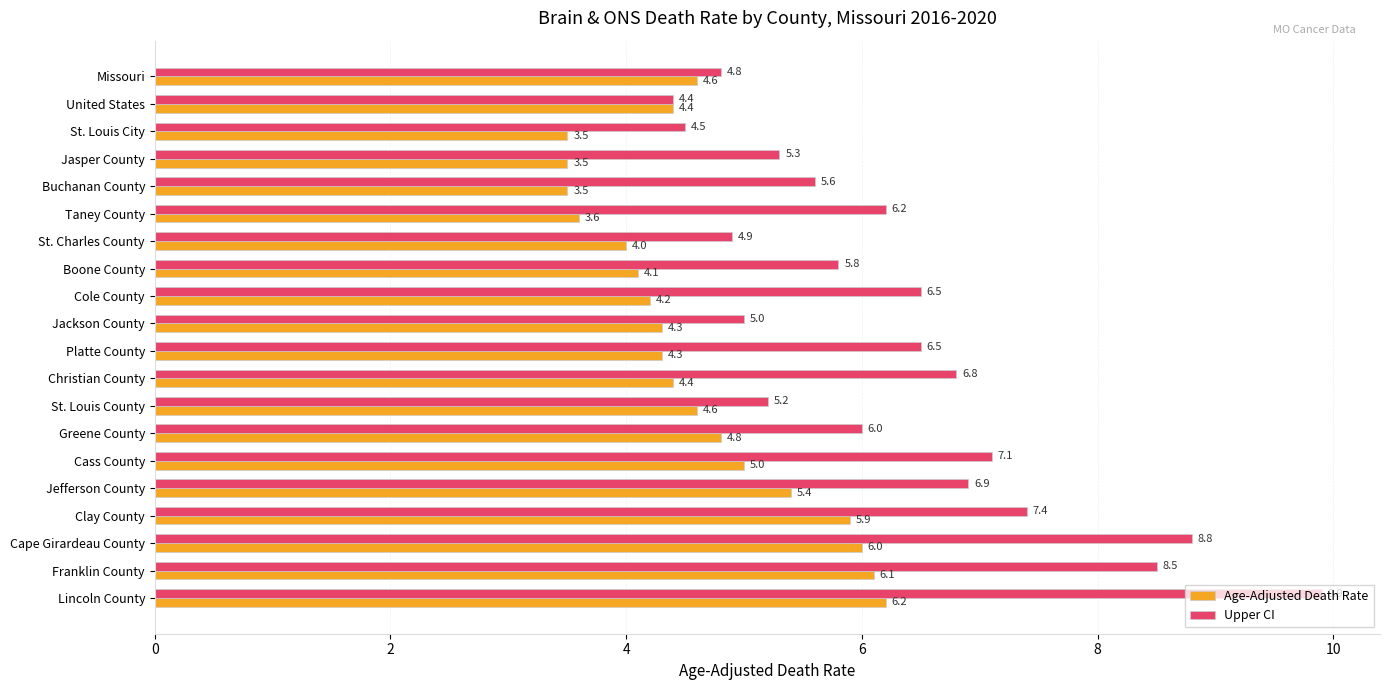

True or false: Age-Adjusted Death Rate has a value of 1.0 at Boone County.

False